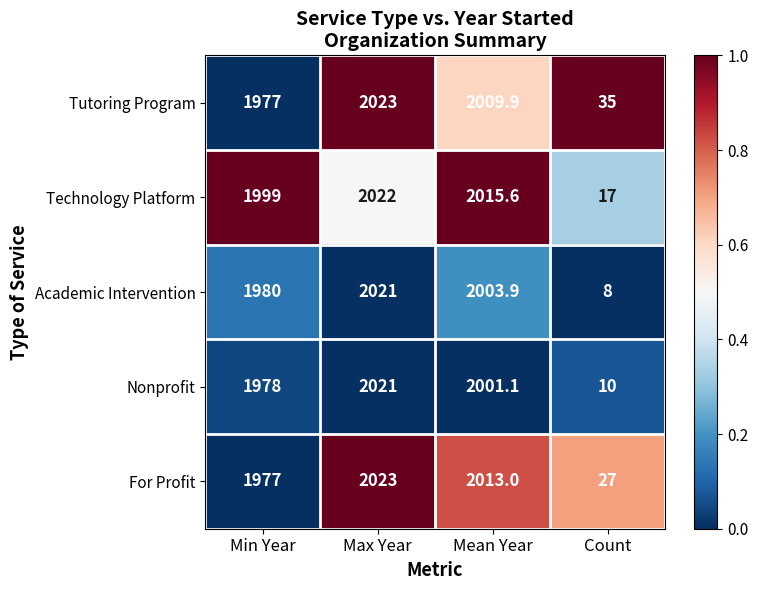

The Technology Platform series shows 1999.0 at Min Year. True or false?

True